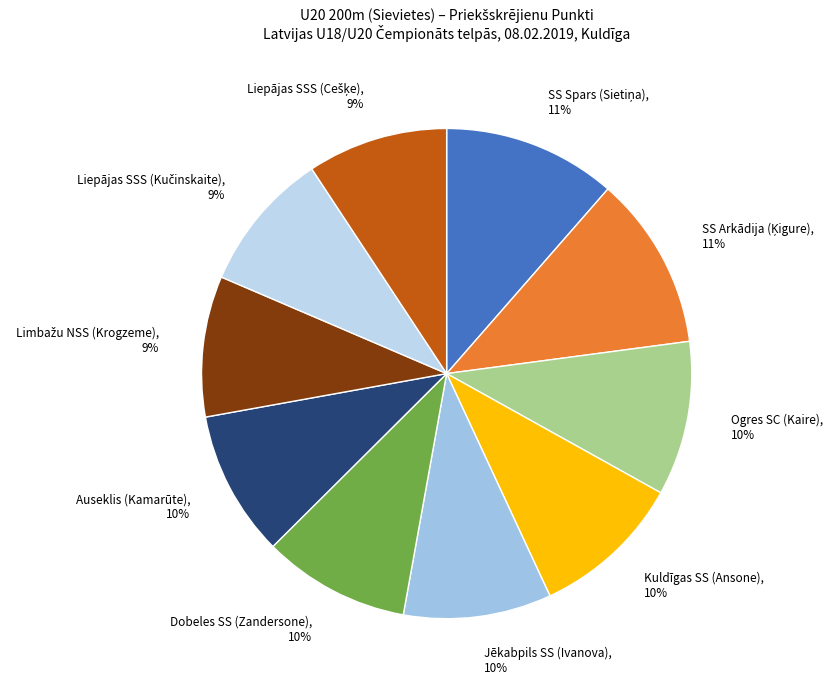

To the nearest percent, what is the combined percentage of Dobeles SS (Zandersone), 10% and Kuldīgas SS (Ansone), 10%?

20%